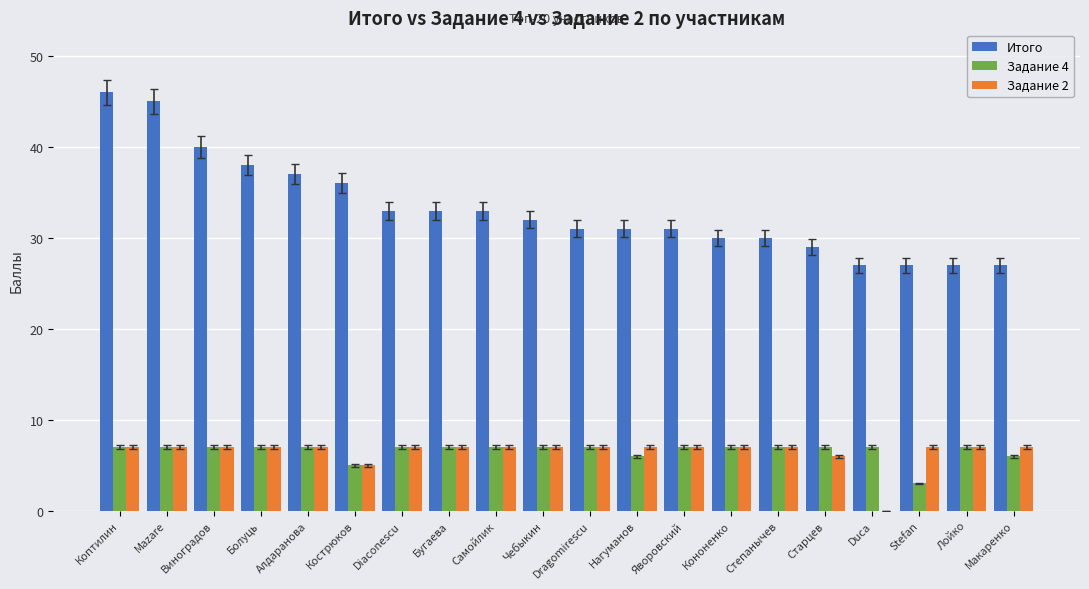

How many series are shown in this chart?

3